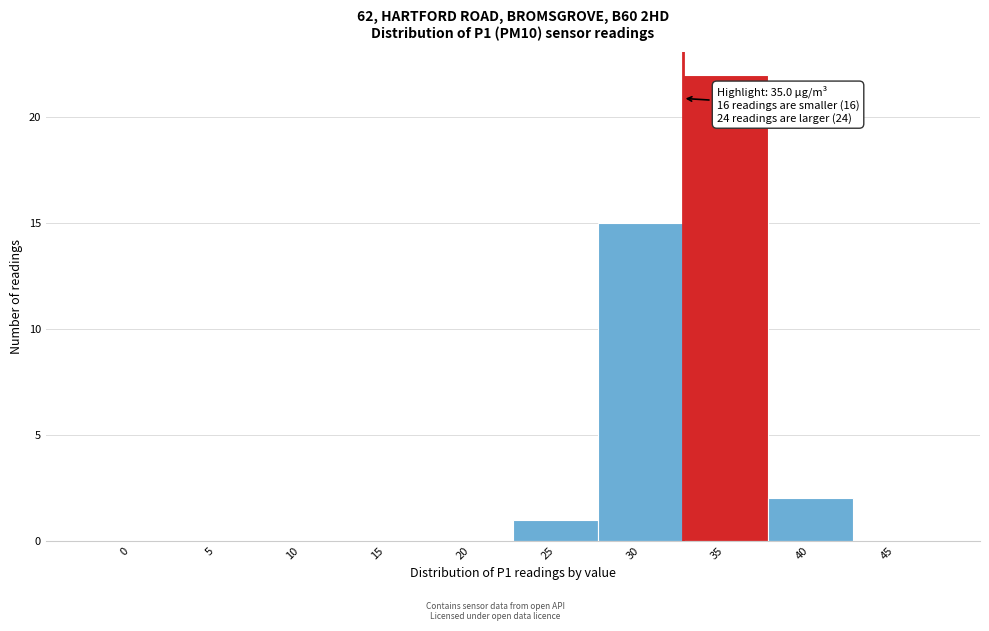

Reading right to left, what are all the values shown in this chart?

45=0	40=2	35=22	30=15	25=1	20=0	15=0	10=0	5=0	0=0